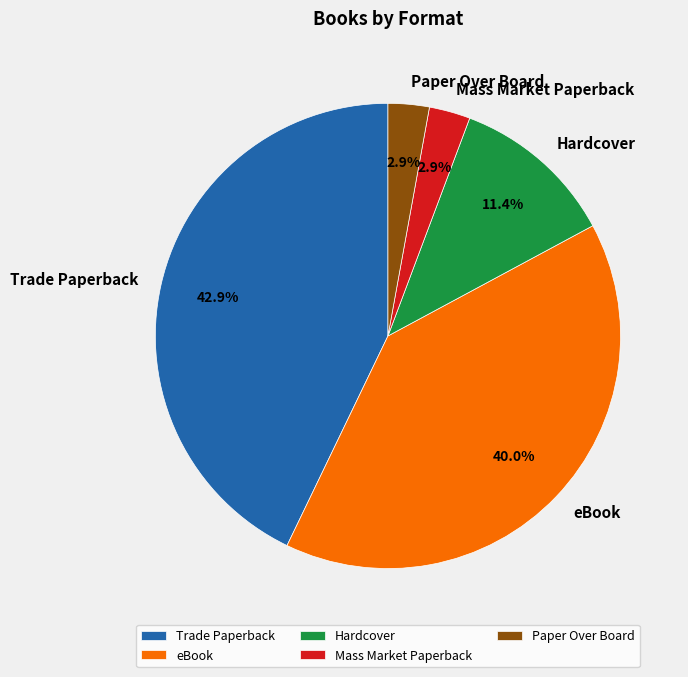

To the nearest percent, what is the combined percentage of Trade Paperback and Paper Over Board?

46%